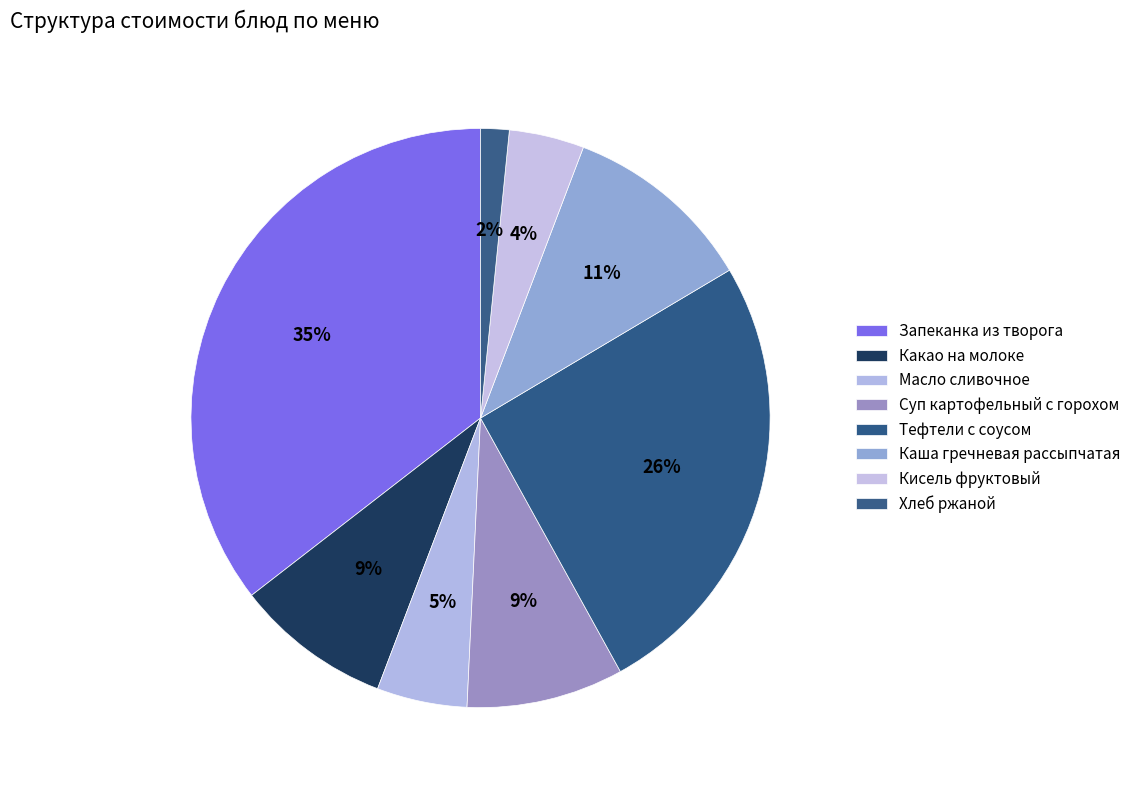

How many slices are in this pie chart?

8